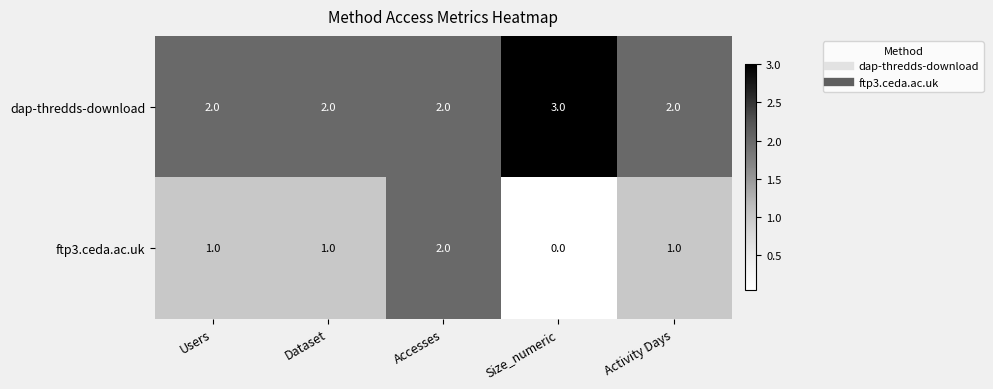

What is the sum of the dap-thredds-download values at Accesses and Activity Days?

4